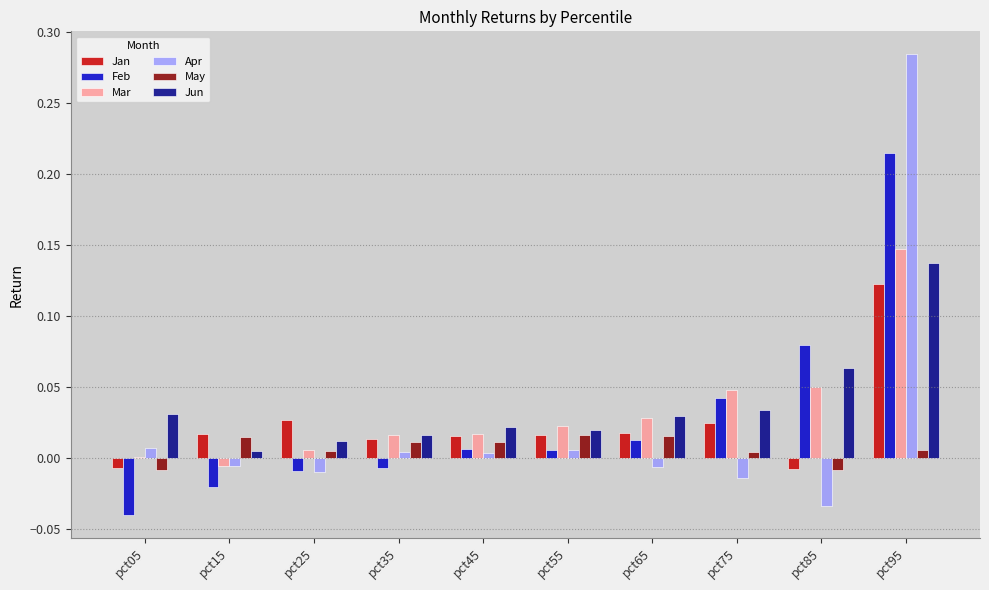

At which category is the sum across all series the highest?

pct95